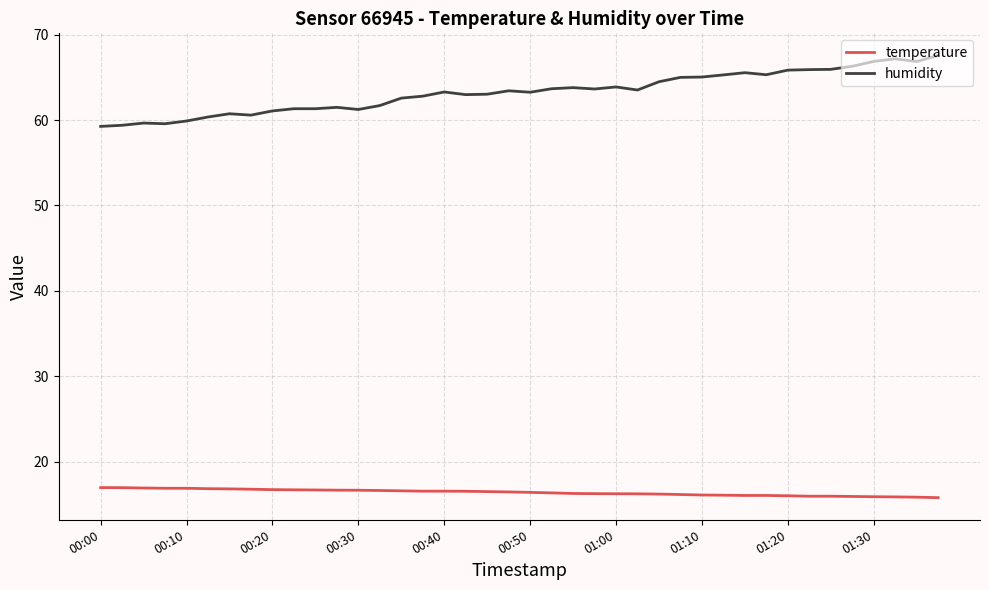

List the series in order of their peak value, lowest first.

temperature, humidity